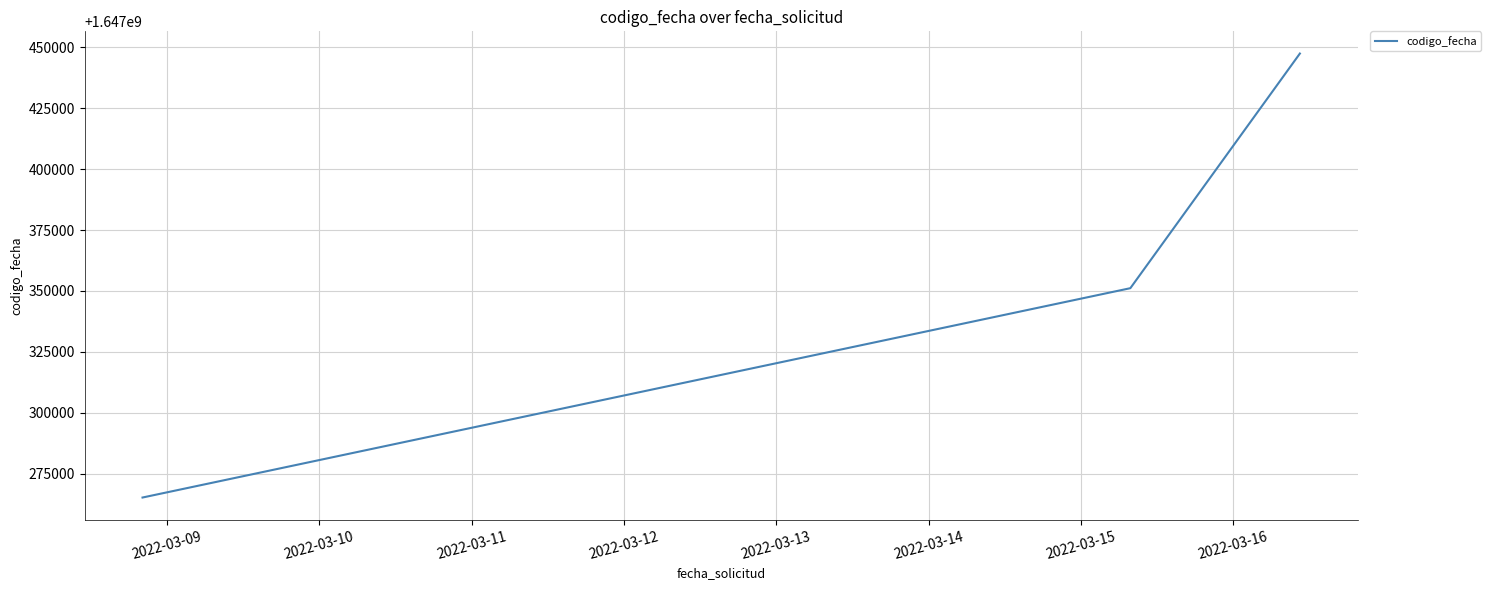

What is the smallest value displayed?

1647265174